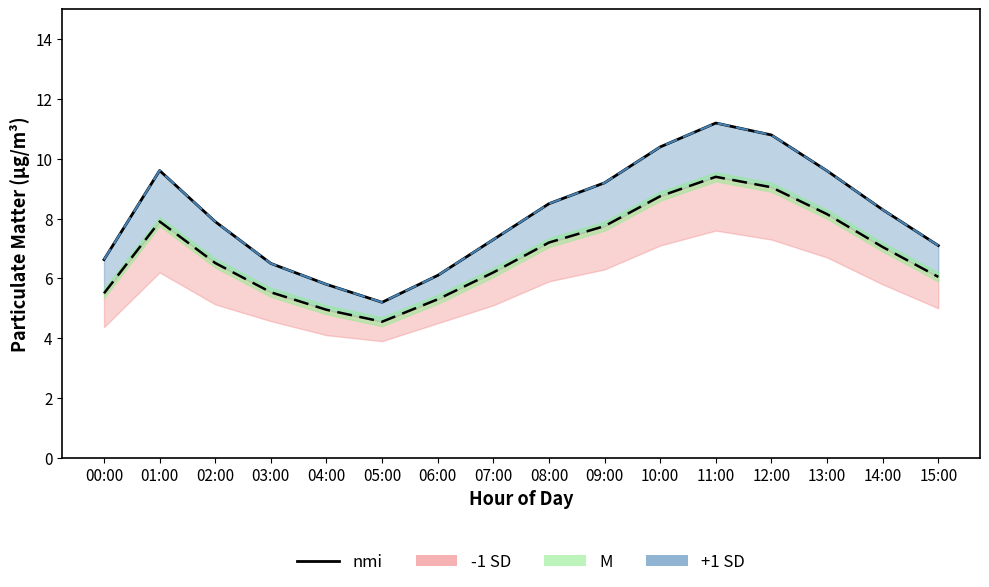

What is the smallest value displayed?

4.5